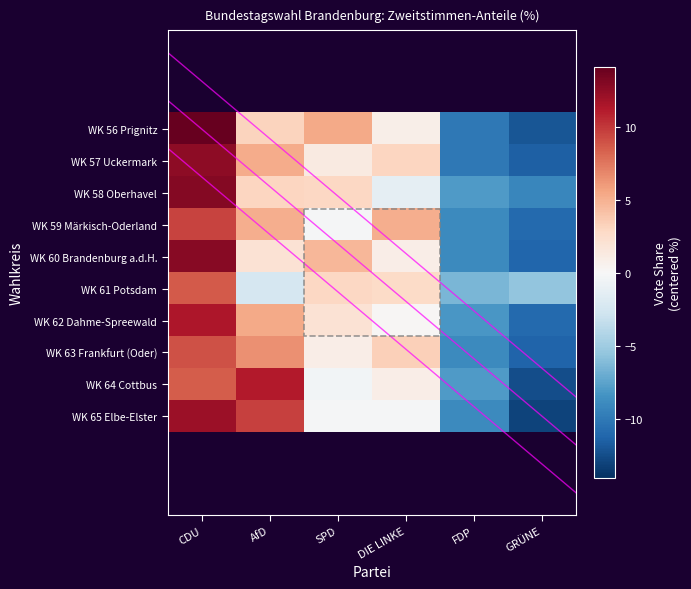

The value of WK 57 Uckermark at DIE LINKE is 4.1. True or false?

False